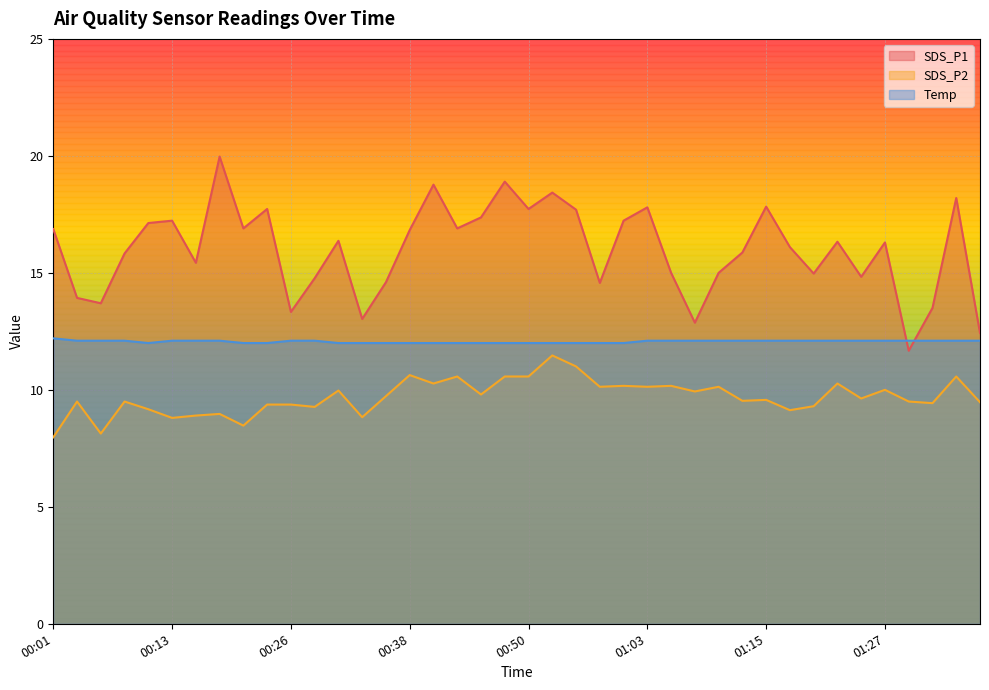

What is the value of the SDS_P2 point at the 25th from the left?

10.2